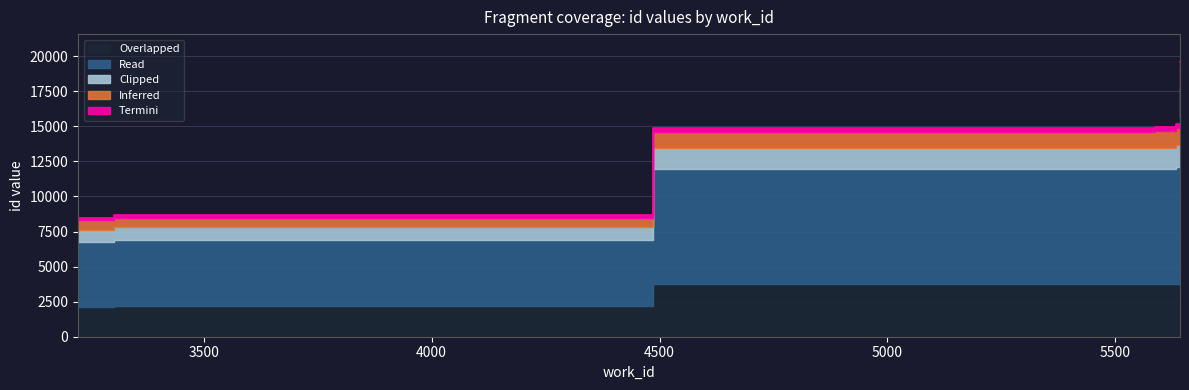

Reading right to left, what are all the values shown in this chart?

19616.0	15237.0	15153.0	14935.0	14916.0	8664.0	8468.0